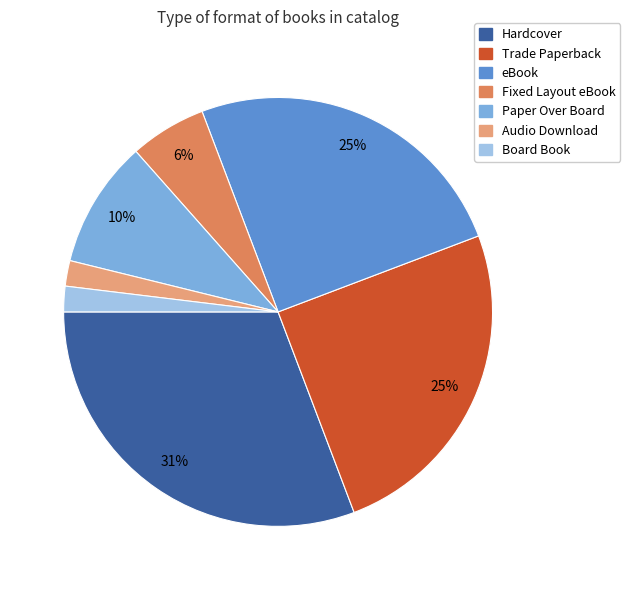

Between Hardcover and Audio Download, which is larger?

Hardcover